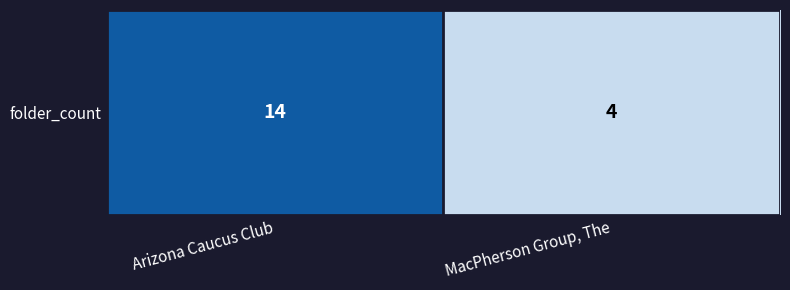

What is the ratio of the value at Arizona Caucus Club to the value at MacPherson Group, The?

3.5